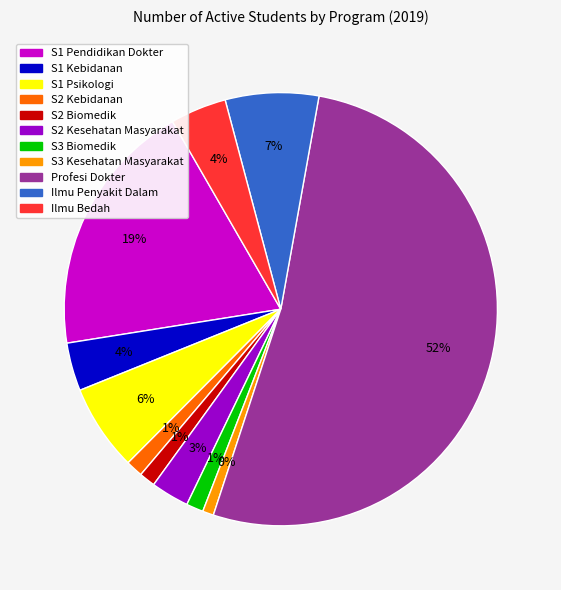

What portion of the pie excludes S2 Kesehatan Masyarakat?

97.2%